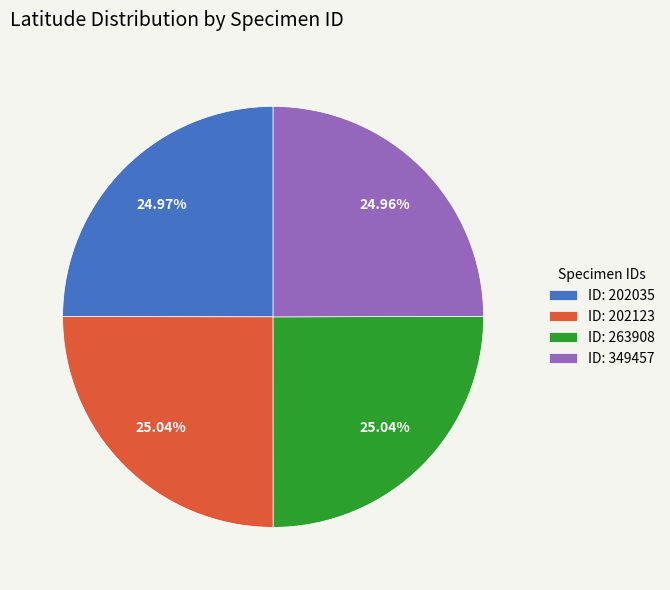

Combined, do ID: 202035 and ID: 349457 account for over 50%?

No